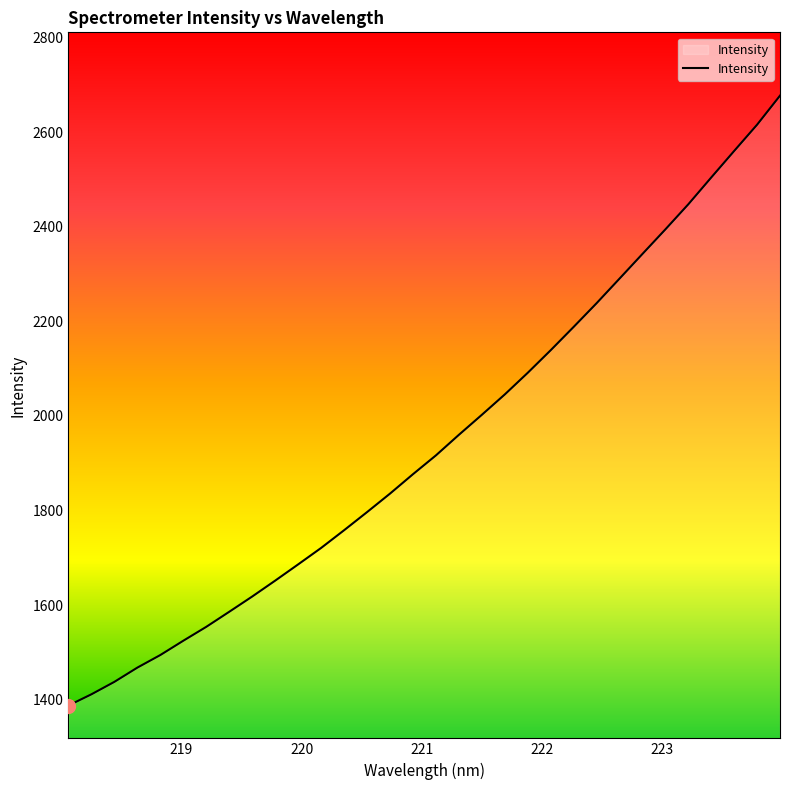

What is the greatest value displayed?

2677.1